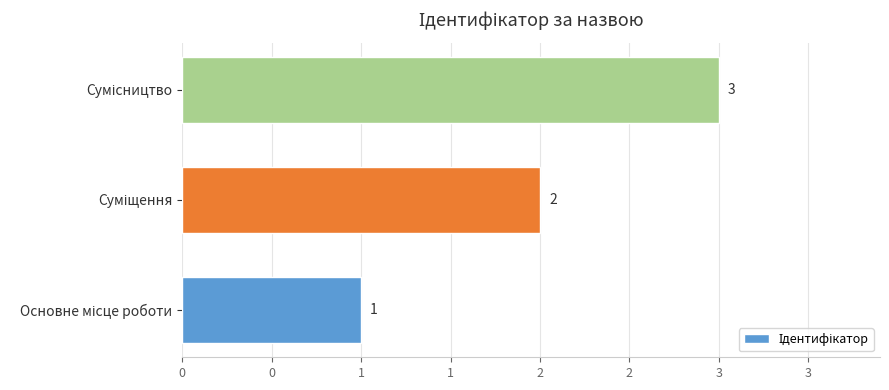

What is the maximum value shown in the chart?

3